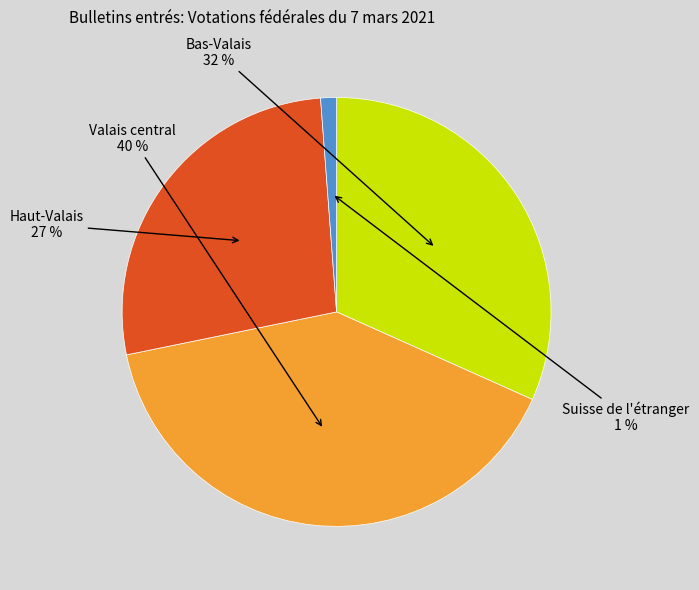

Combined, do Suisse de l'étranger and Bas-Valais account for over 50%?

No